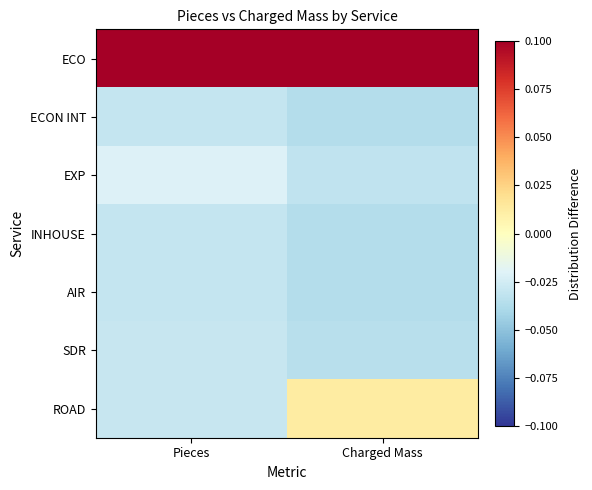

Rank the series at Charged Mass from lowest to highest value.

INHOUSE, AIR, ECON INT, SDR, EXP, ROAD, ECO